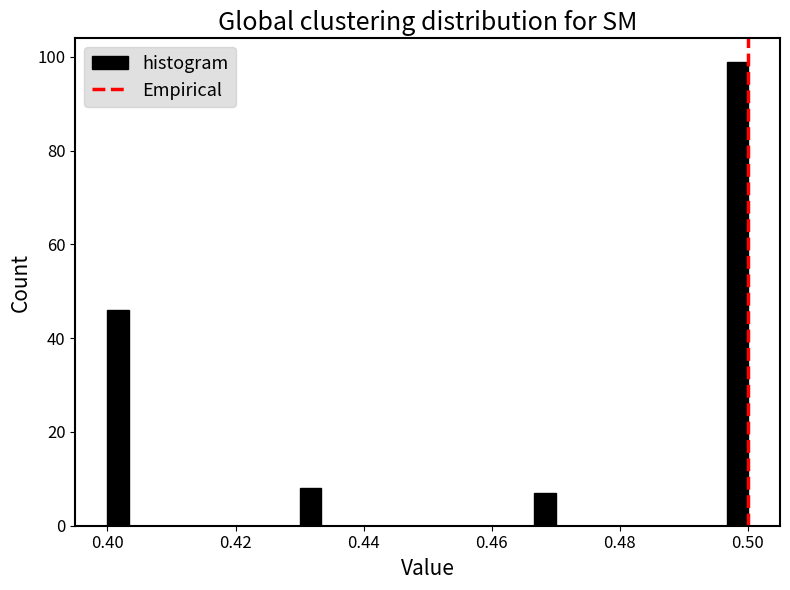

Read against the x-axis, roughly where is the centre of the tallest bar?

0.498